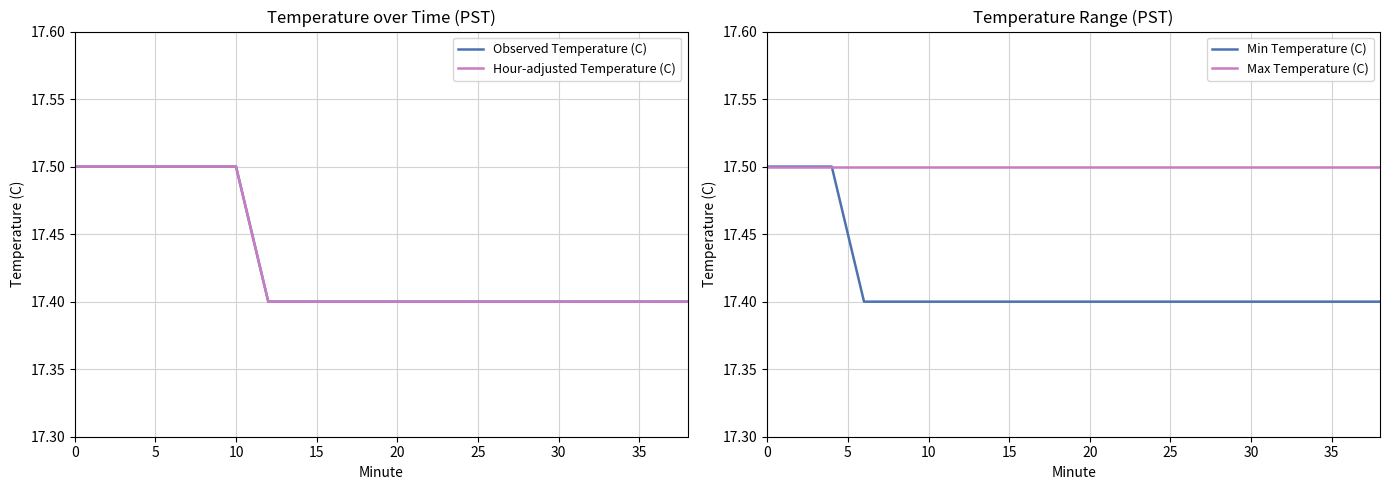

How many distinct data groups are displayed?

4